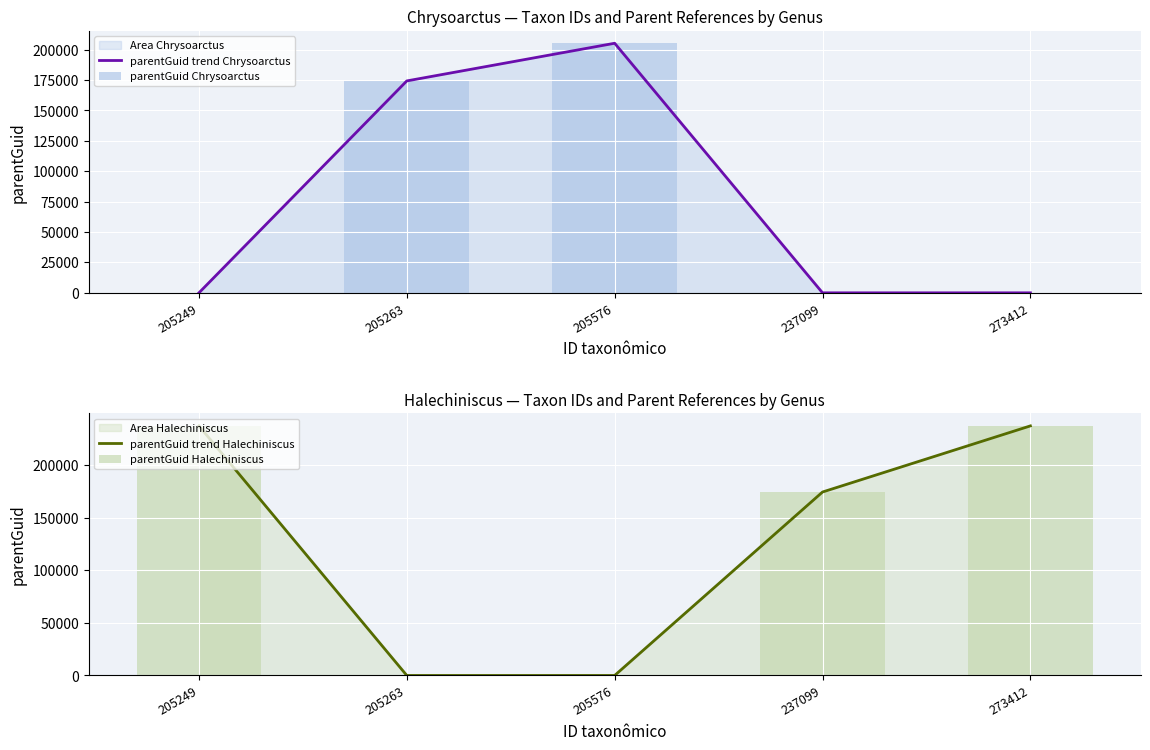

Which has a higher value, 205263 or 237099?

205263